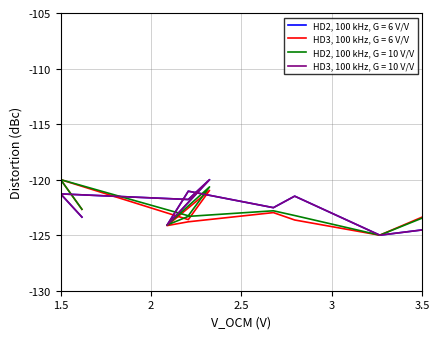

What is the difference between the maximum and minimum values in the HD3, 100 kHz, G = 10 V/V series?

5.0